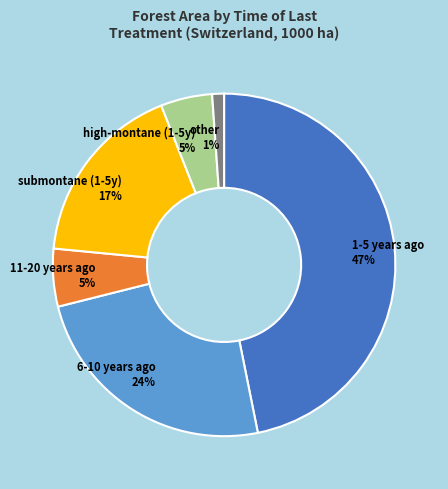

What percentage is the 1-5 years ago slice, to the nearest percent?

47%